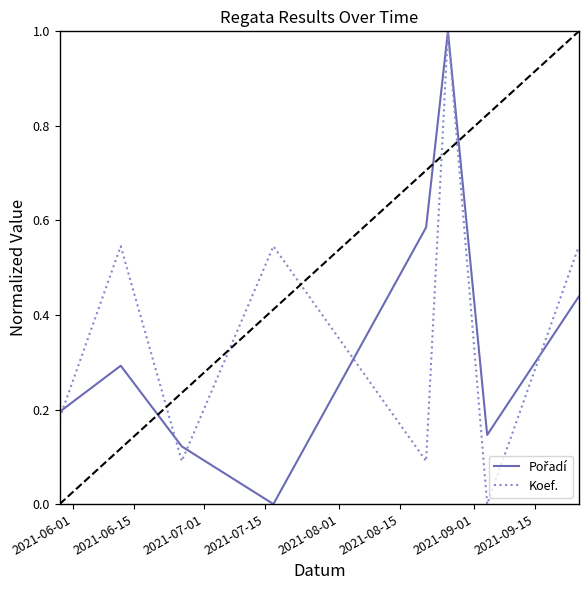

Is this an area chart (filled region under the line)?

No